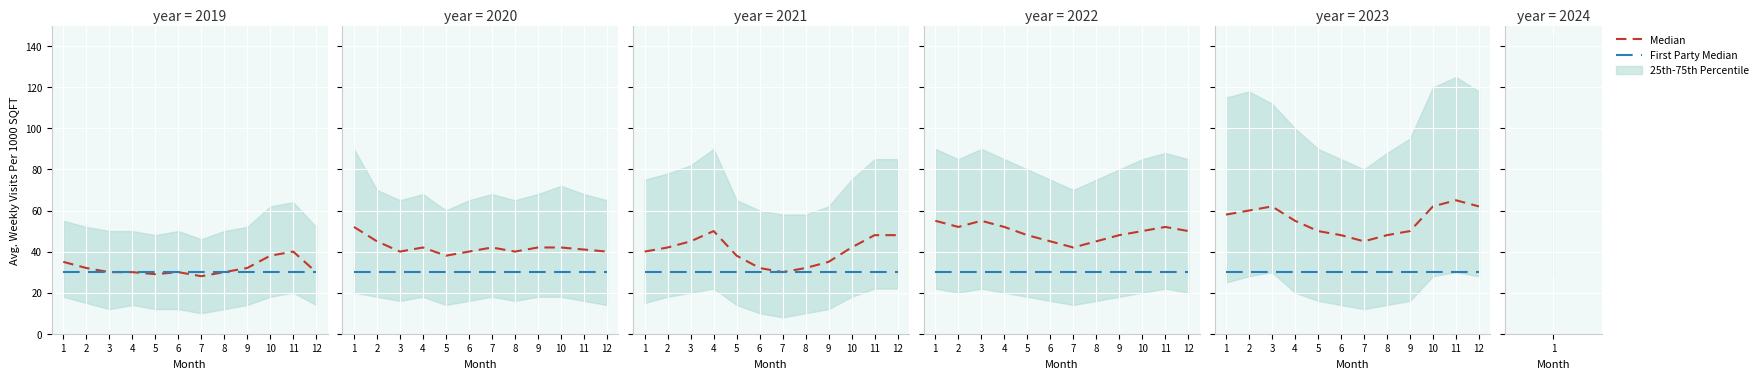

Rank the series by their average value, from highest to lowest.

Median, First Party Median